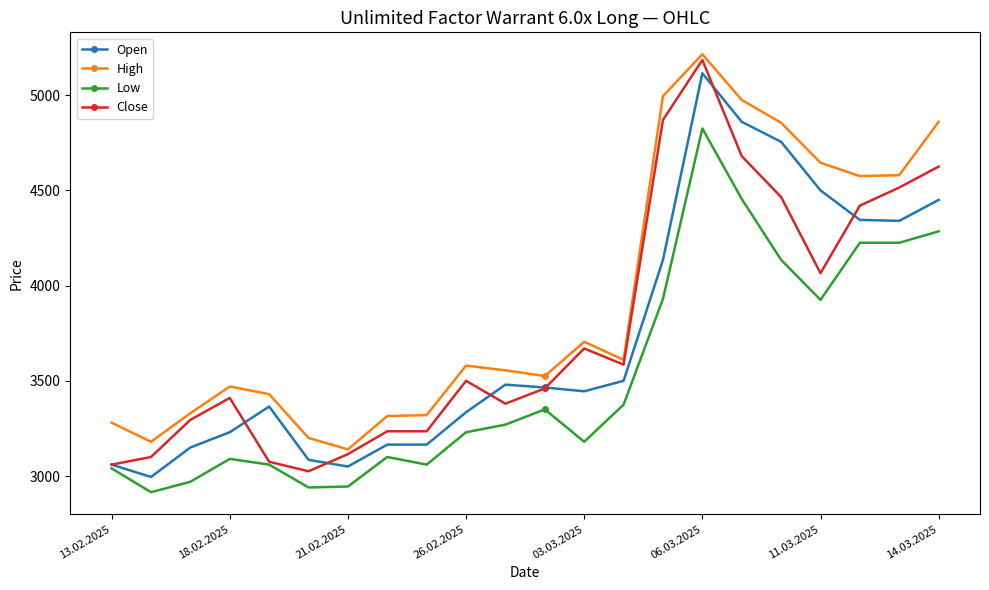

What is the greatest value displayed?

5215